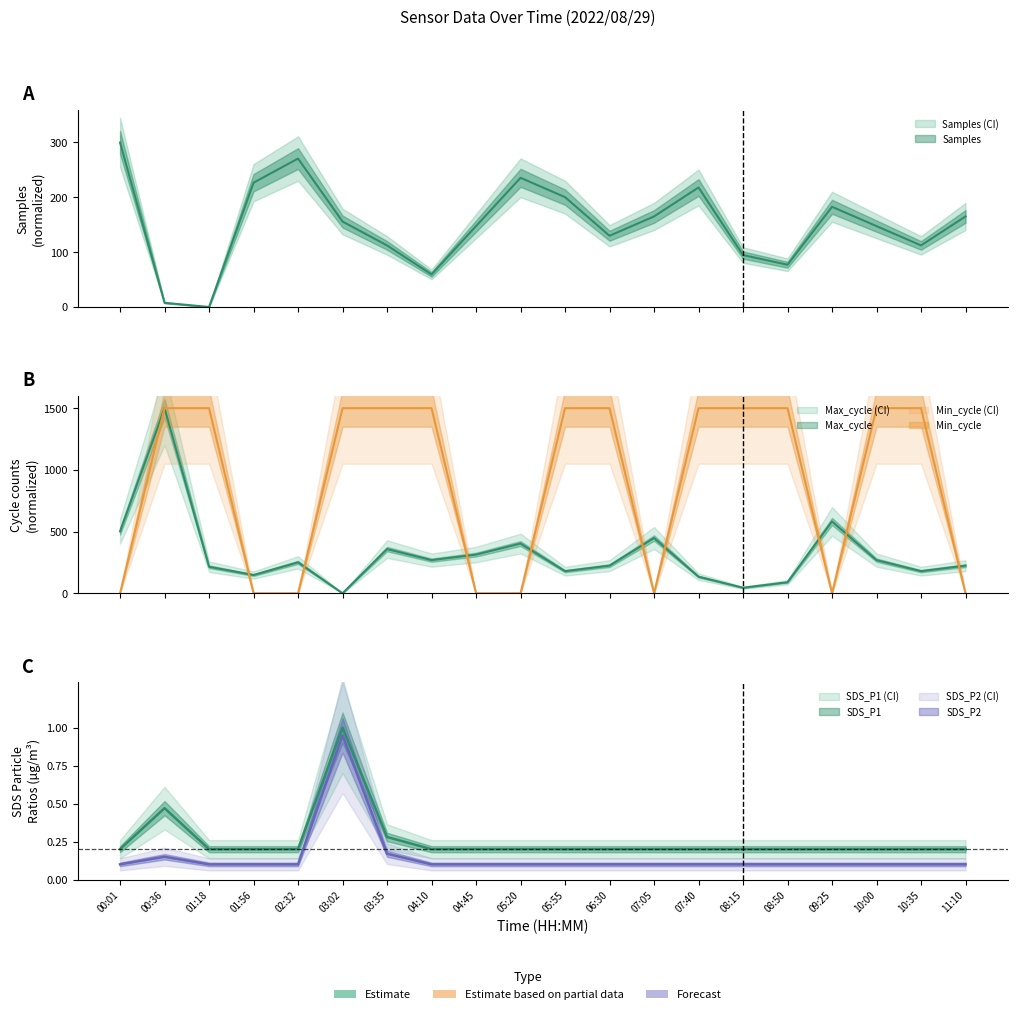

List the series in order of their peak value, lowest first.

SDS_P2, SDS_P1, Samples, Max_cycle, Min_cycle